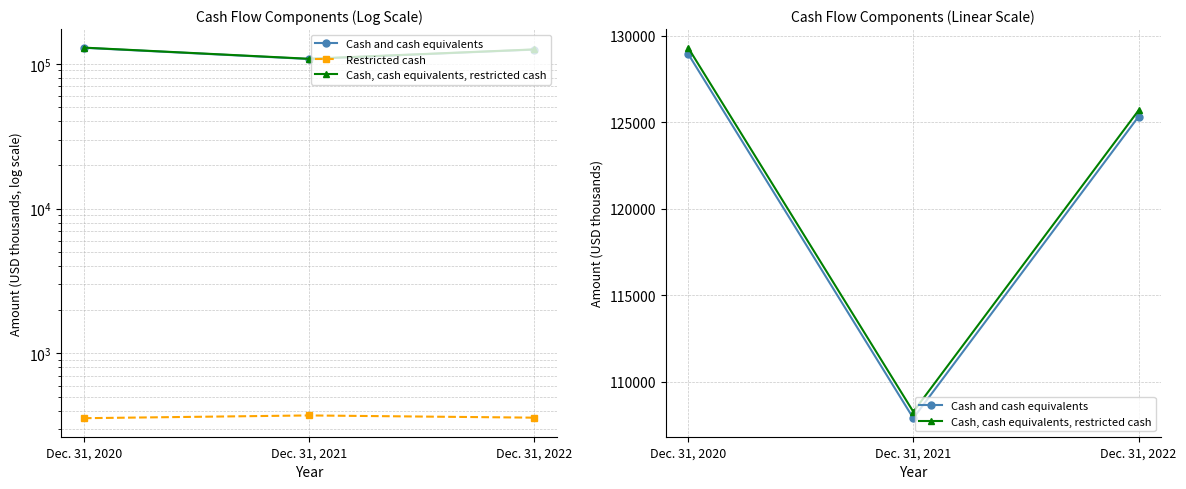

Is the value of Cash, cash equivalents, restricted cash at Dec. 31, 2022 greater than the value of Restricted cash at Dec. 31, 2020?

Yes